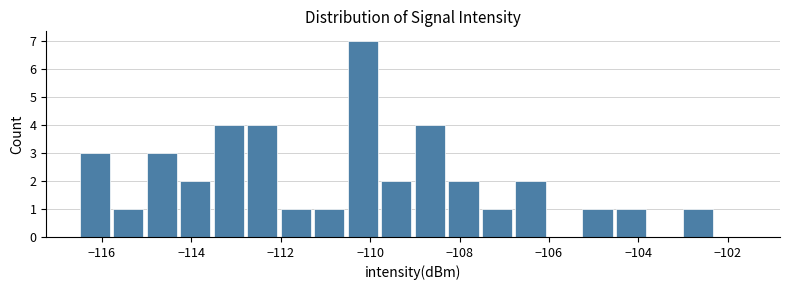

Read against the x-axis, roughly where is the centre of the tallest bar?

-110.2